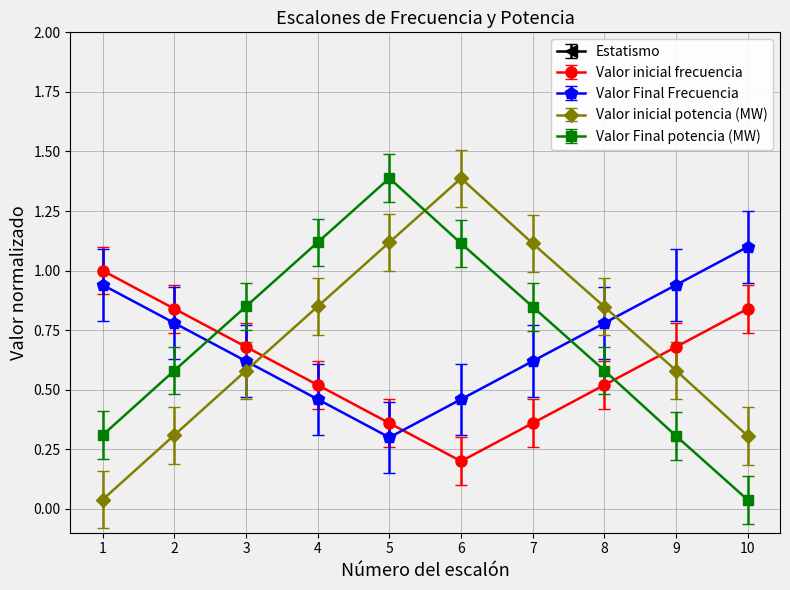

What is the sum of all Valor inicial frecuencia values?

6.0